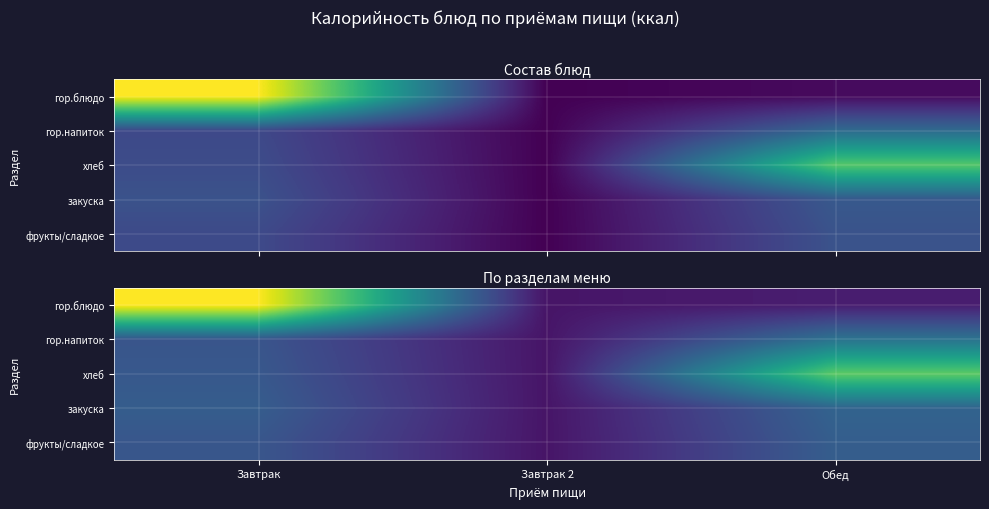

Which category has the highest value in the закуска series?

Обед